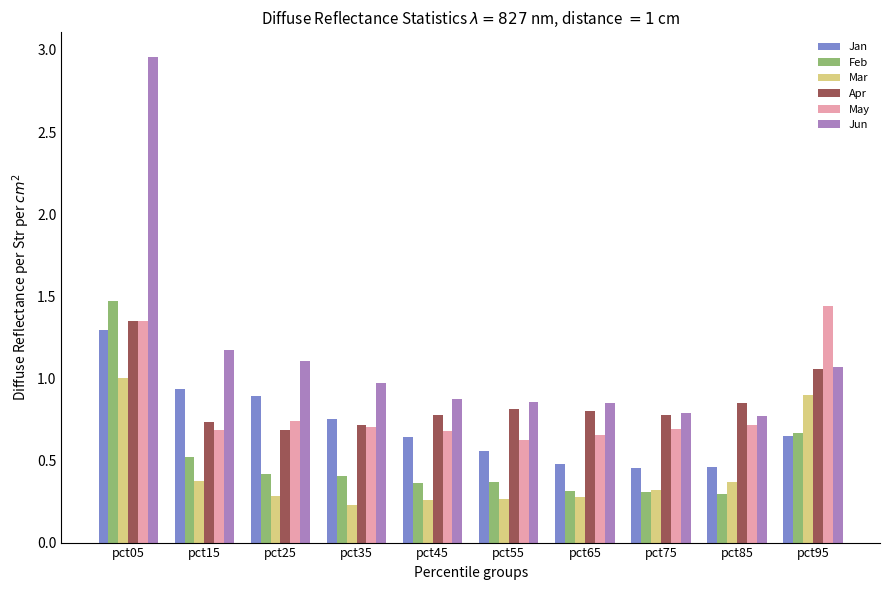

The May series shows 0.7 at pct15. True or false?

True